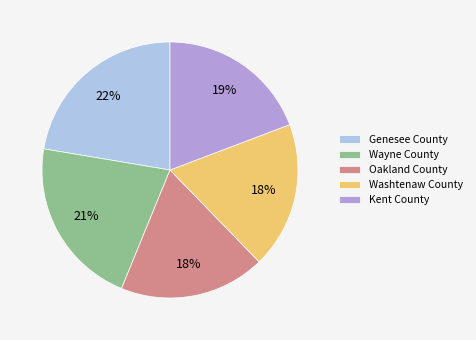

Is the sum of Kent County and Genesee County greater than half?

No